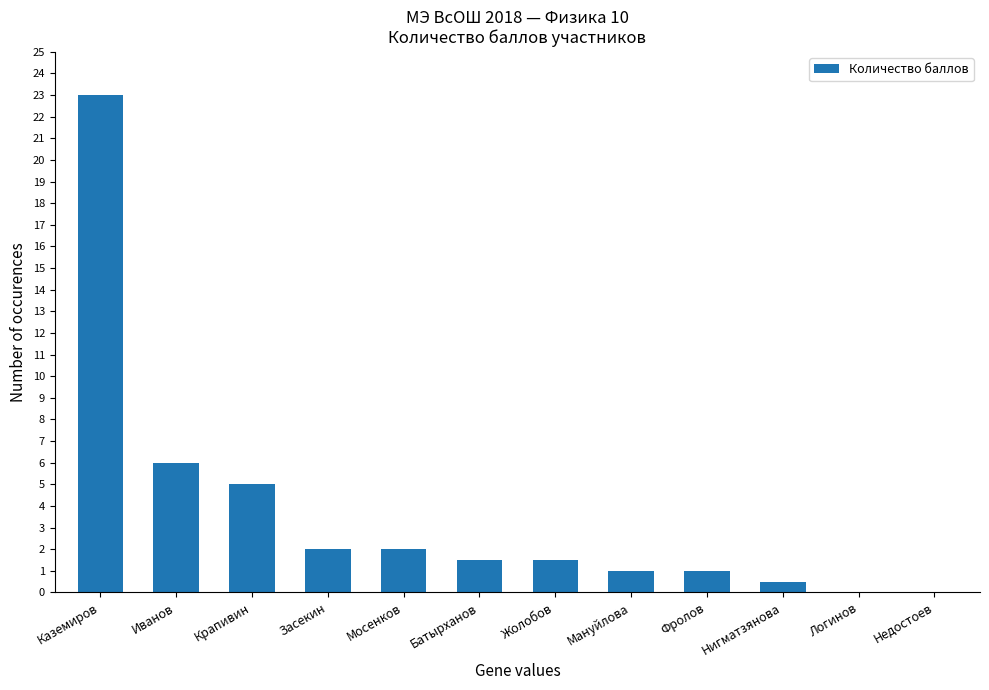

What is the change in value from Крапивин to Батырханов?

-3.5